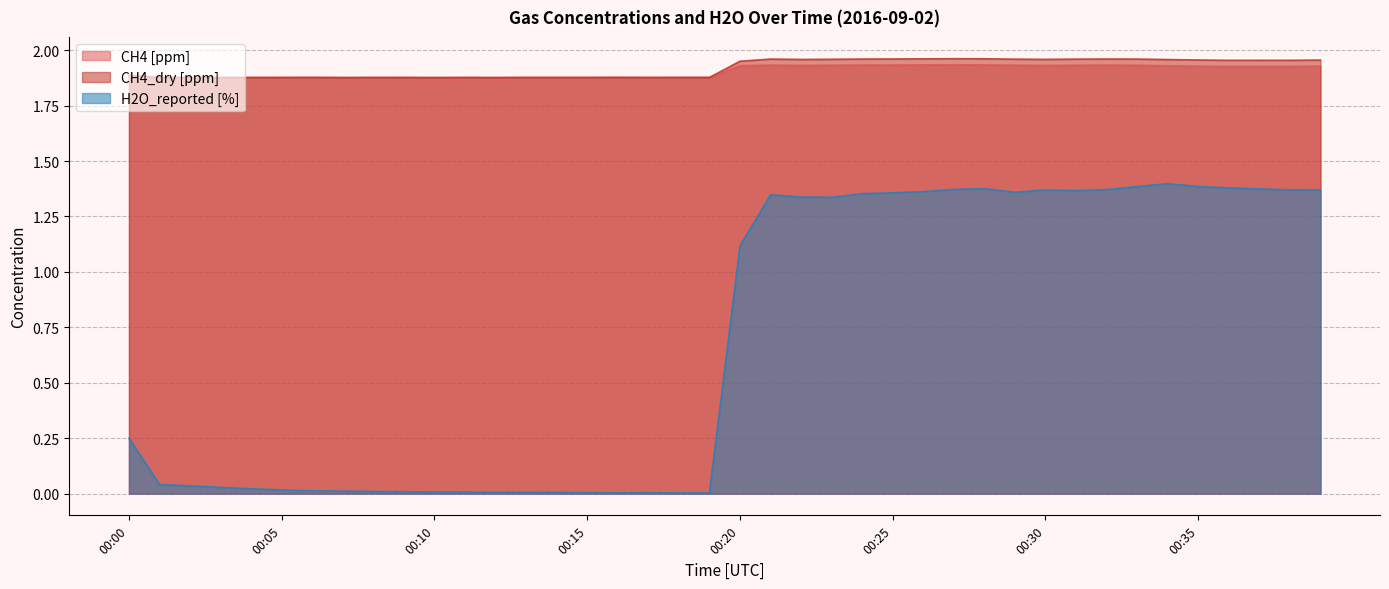

List the series in order of their peak value, highest first.

CH4_dry [ppm], CH4 [ppm], H2O_reported [%]